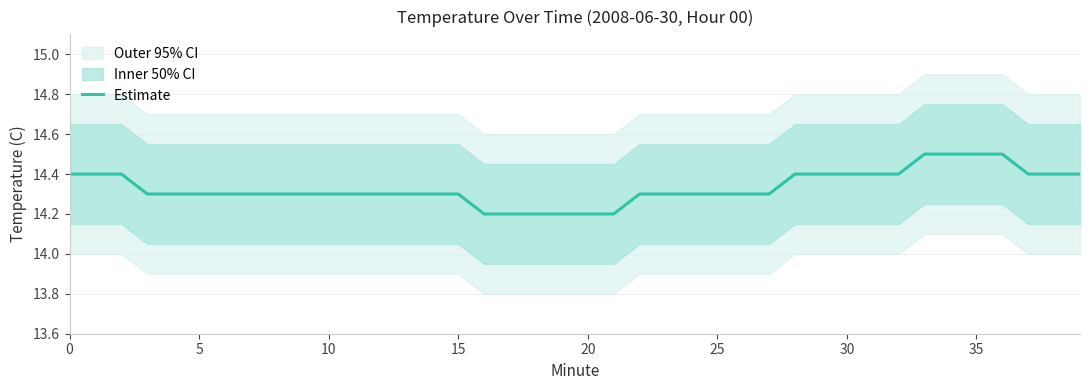

What is the difference between the maximum and second lowest values?

0.3